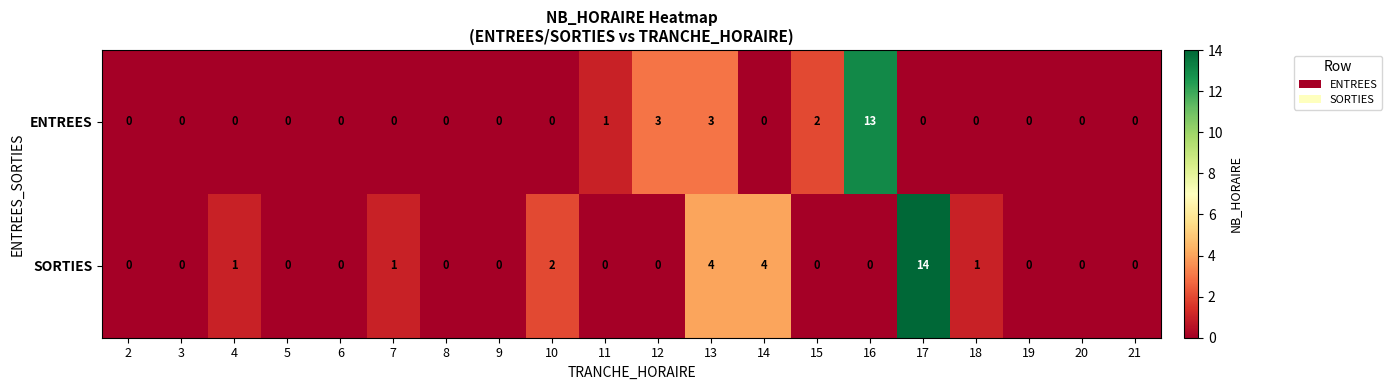

At which category is the sum across all series the highest?

17